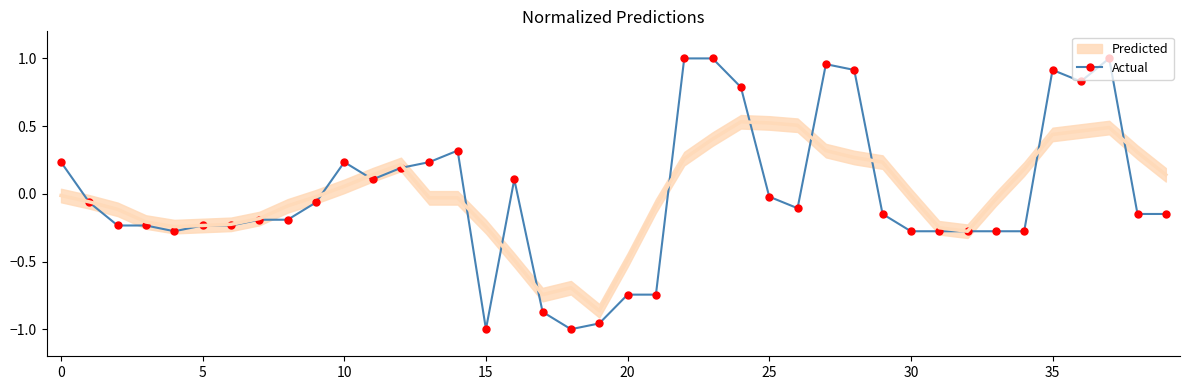

Is this an area chart (filled region under the line)?

No